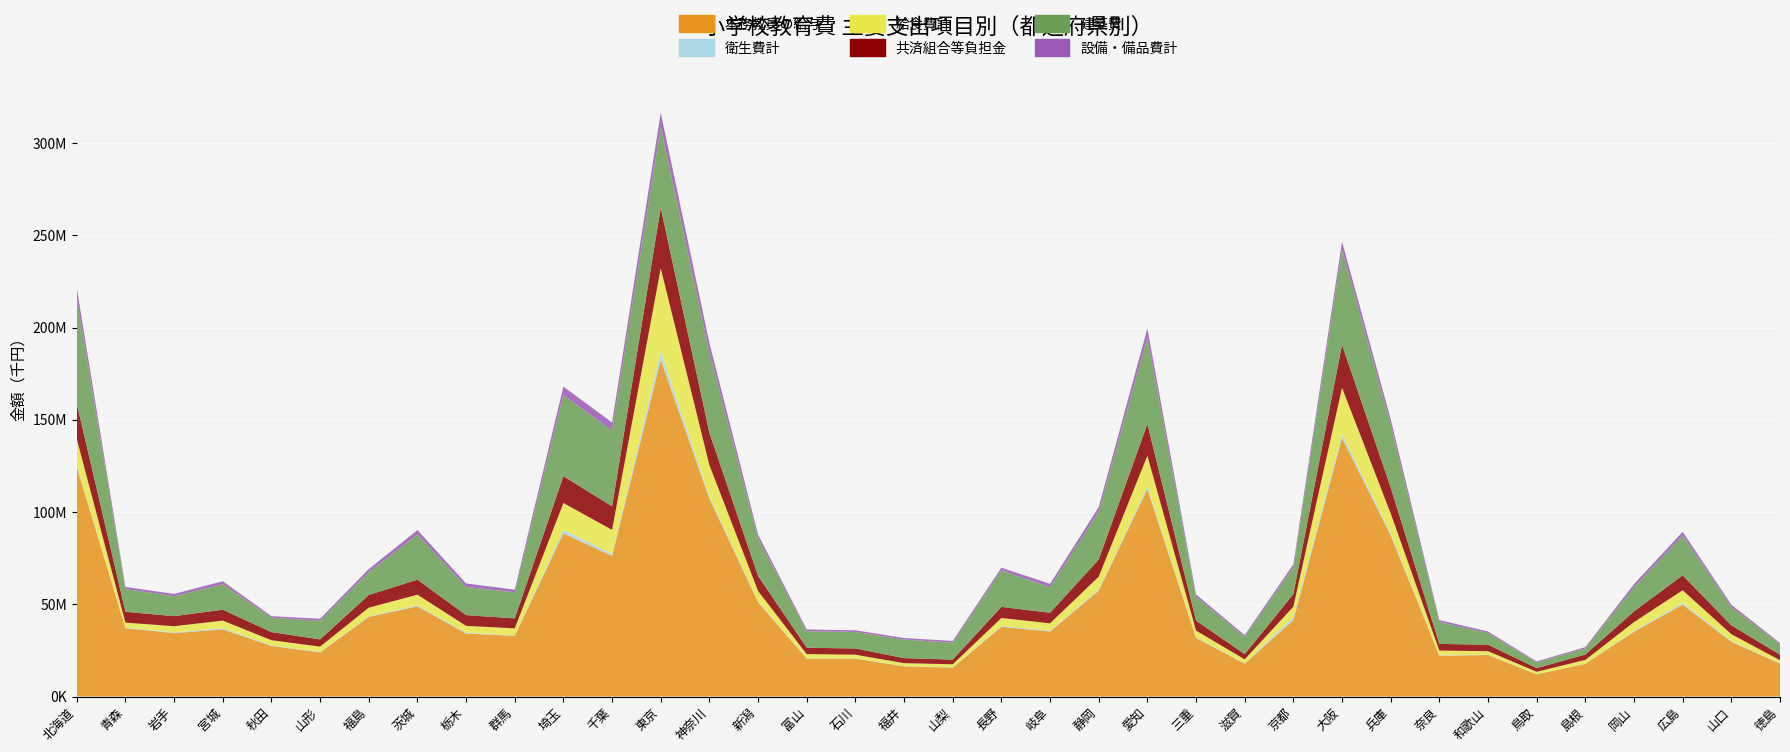

True or false: 本務教員の給与 has a value of 107314937 at 神奈川.

True